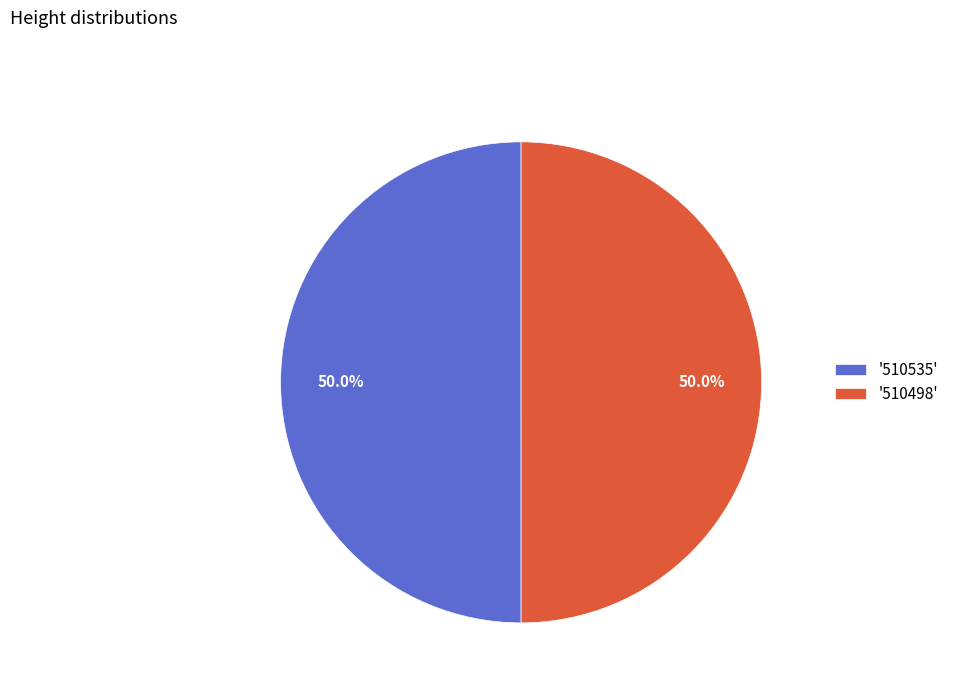

Do '510498' and '510535' together represent more than half of the pie?

Yes